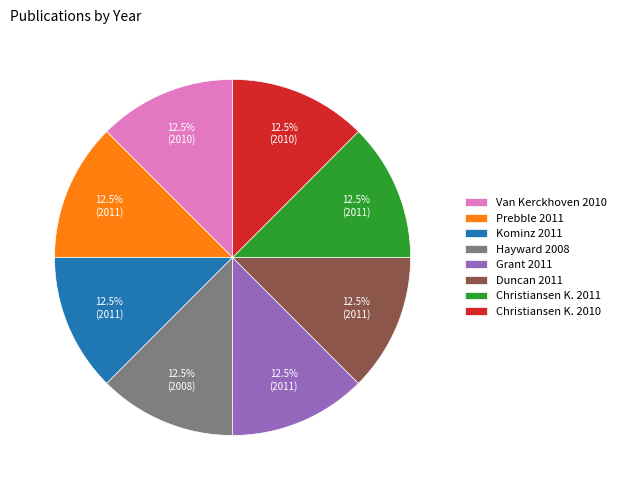

The Hayward 2008 slice represents 3% of the pie. True or false?

False